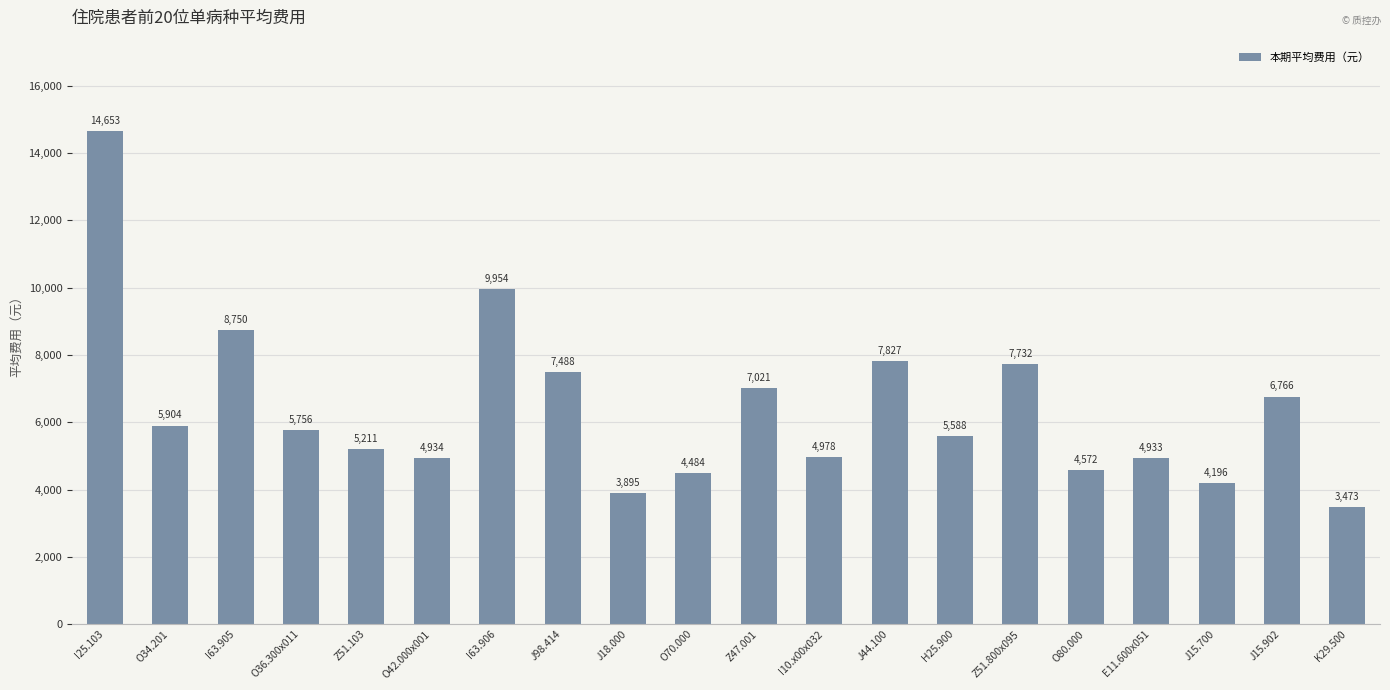

List the labels in order of value, largest first.

I25.103, I63.906, I63.905, J44.100, Z51.800x095, J98.414, Z47.001, J15.902, O34.201, O36.300x011, H25.900, Z51.103, I10.x00x032, O42.000x001, E11.600x051, O80.000, O70.000, J15.700, J18.000, K29.500